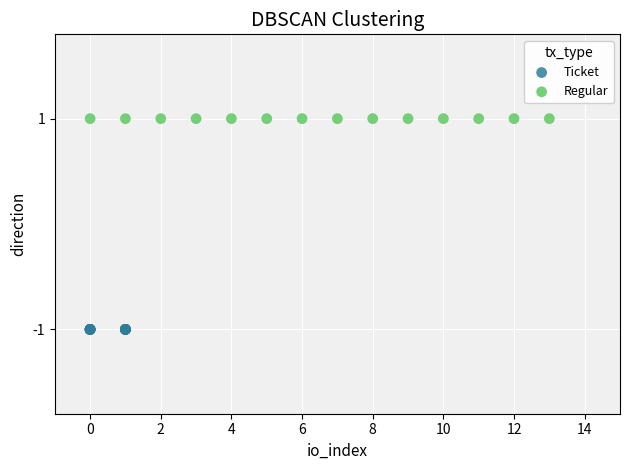

What are all the series names shown in the legend?

Ticket, Regular